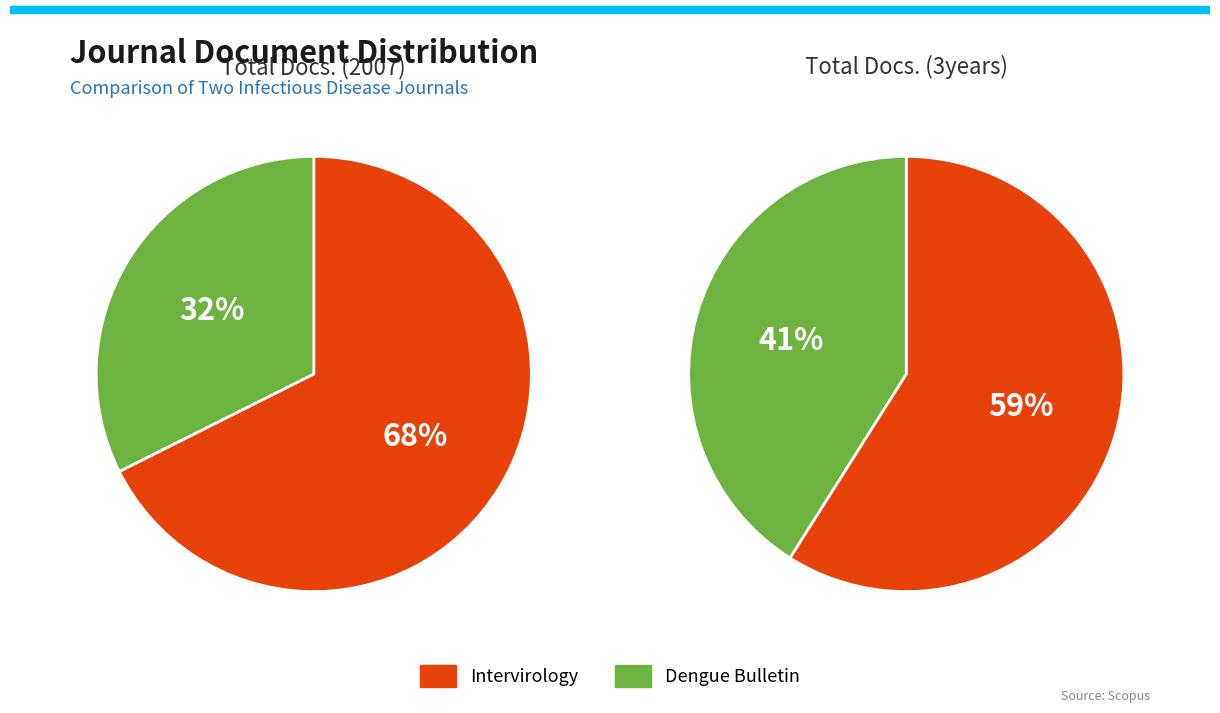

Is there any slice that represents more than half of the pie?

Yes